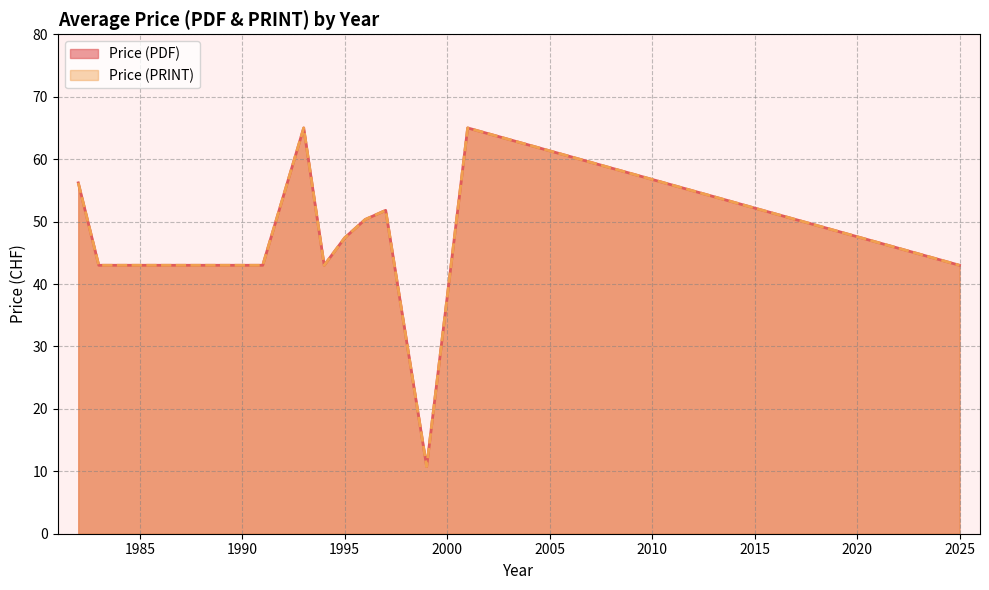

Does the chart have visible grid lines?

Yes